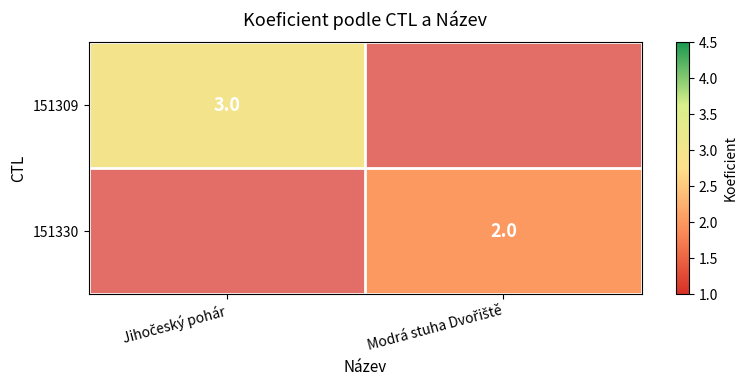

What is the approximate value of 151330 at Jihočeský pohár?

1